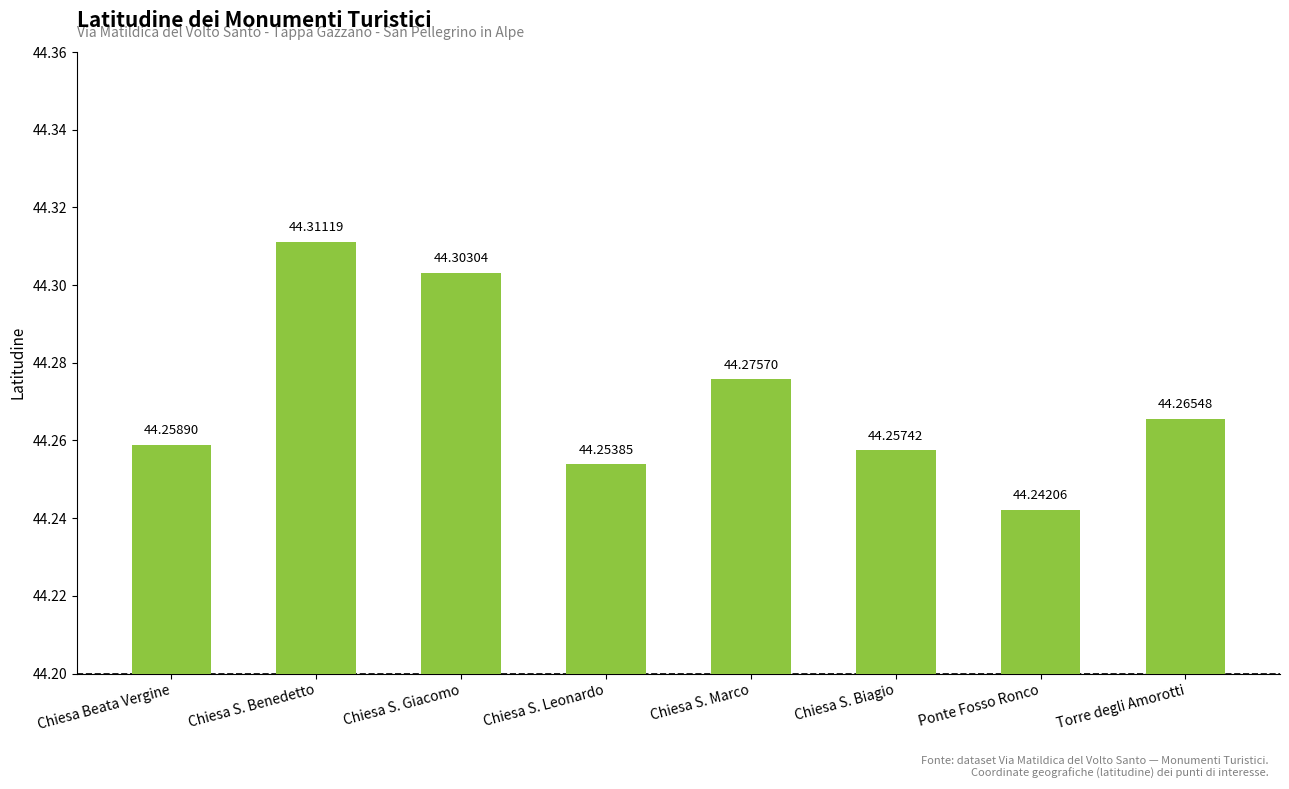

What is the value of the 6th bar from the left?

44.3